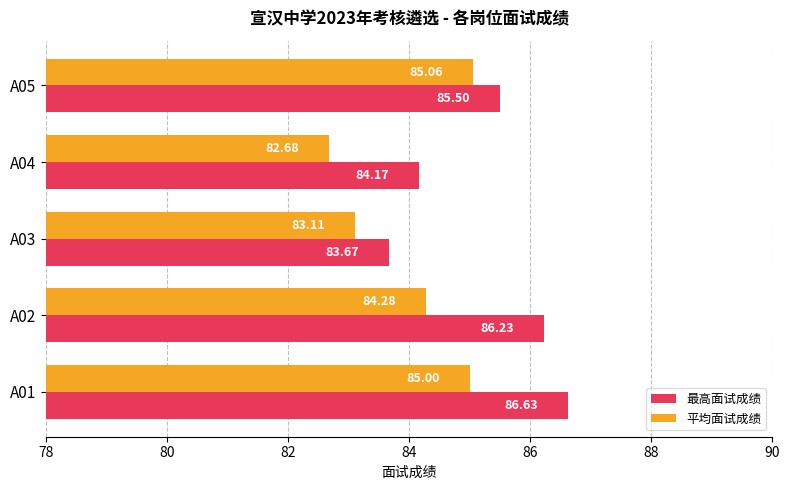

Which series has the largest total across all categories?

最高面试成绩